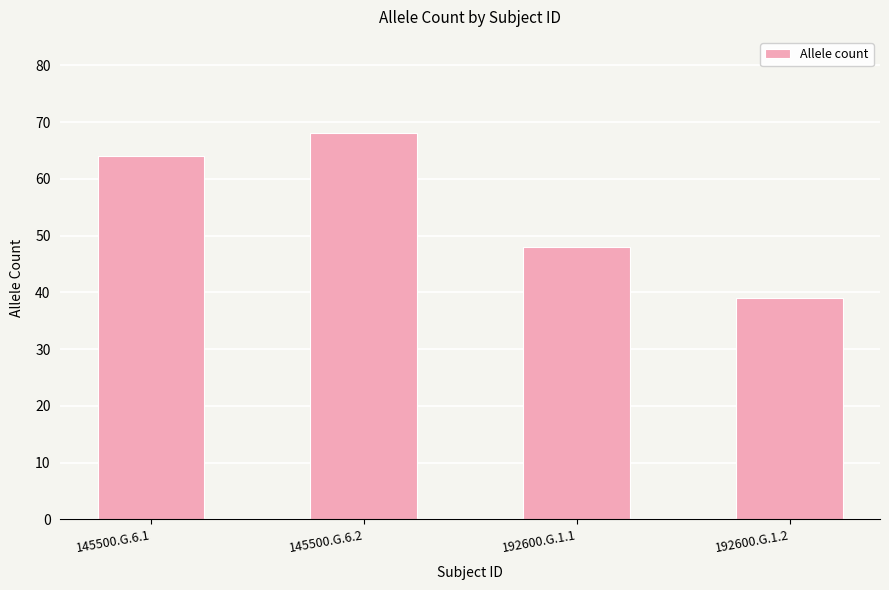

At which label is the value closest to 53?

192600.G.1.1